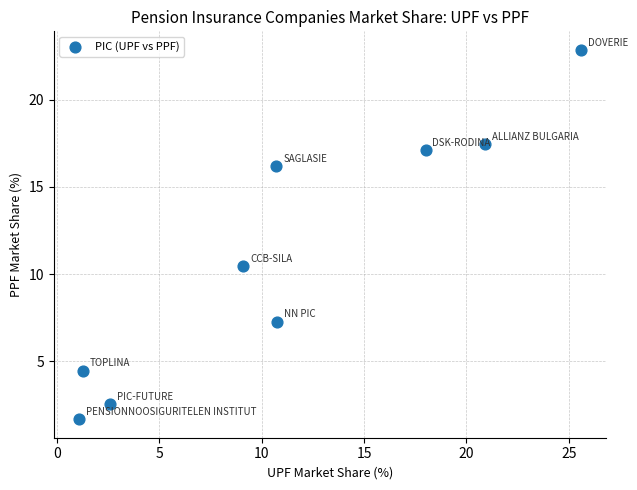

What is the range of Y values (max minus min)?

21.2